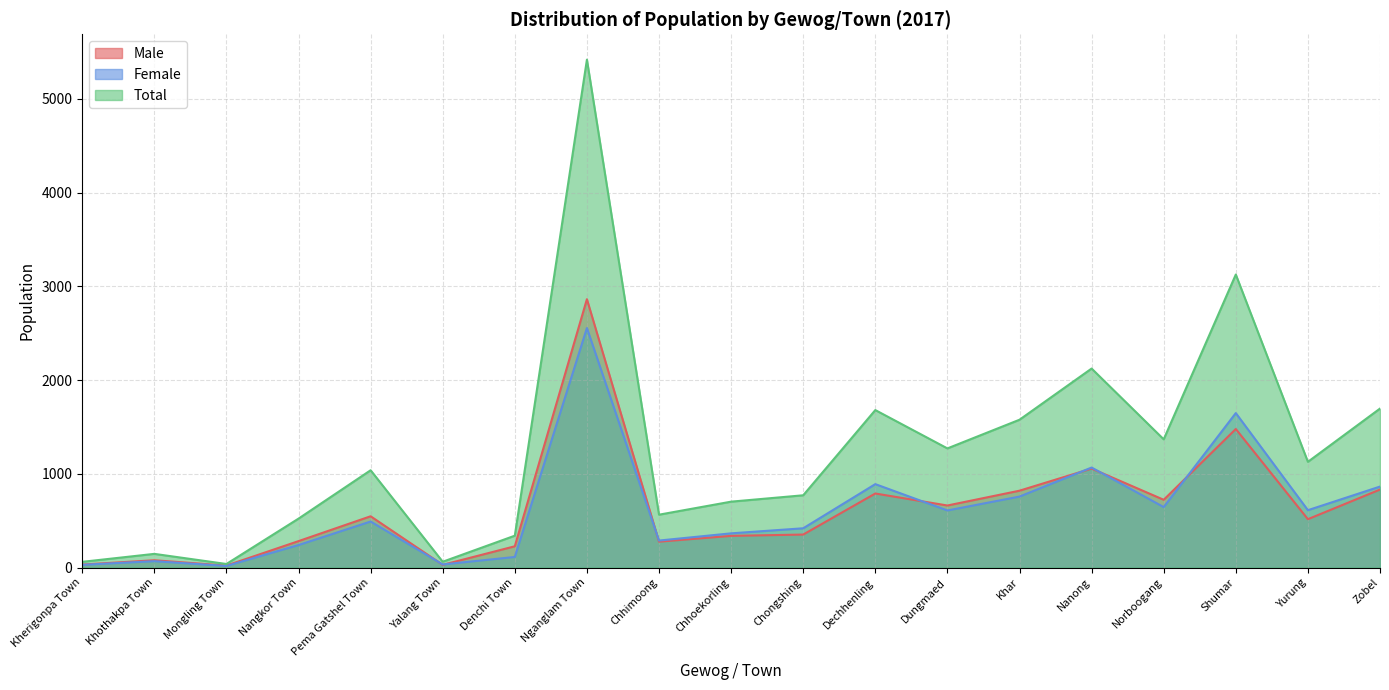

Which series has the largest total across all categories?

Total